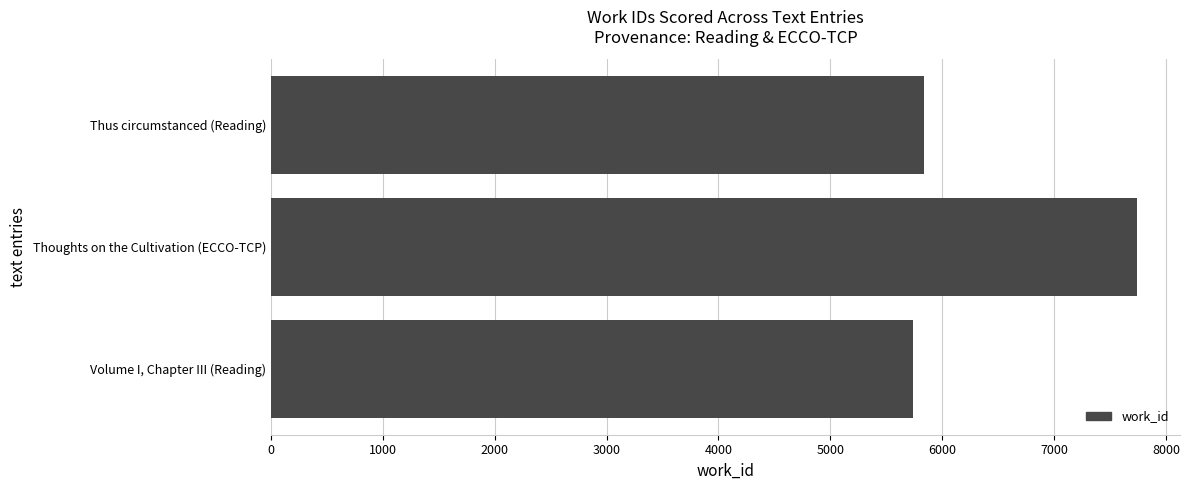

Where is the data nearest to the value 6737?

Thus circumstanced (Reading)